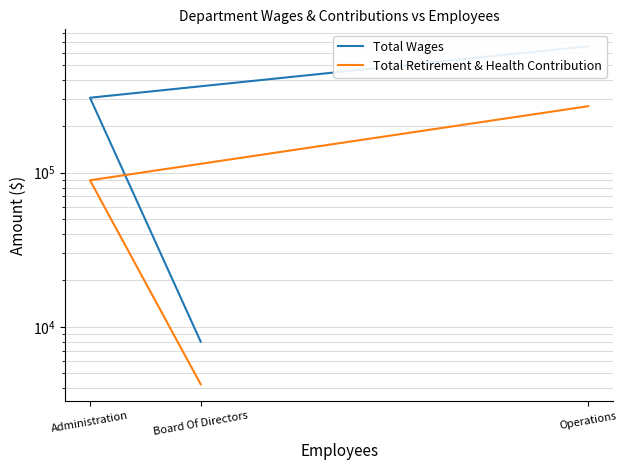

List the series in order of their peak value, lowest first.

Total Retirement & Health Contribution, Total Wages